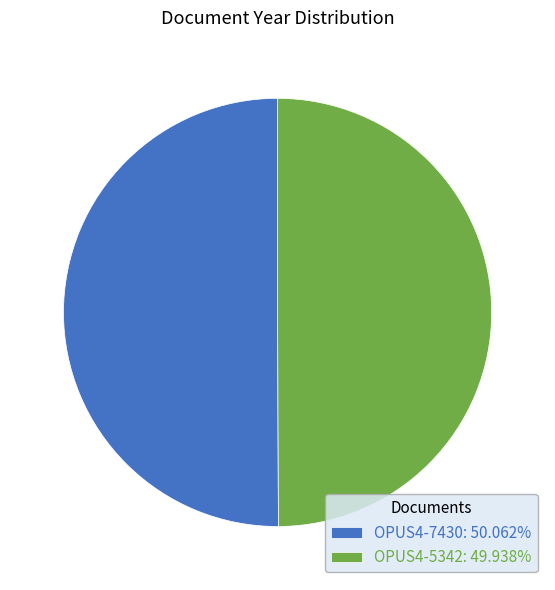

Is the sum of OPUS4-5342: 49.938% and OPUS4-7430: 50.062% greater than half?

Yes